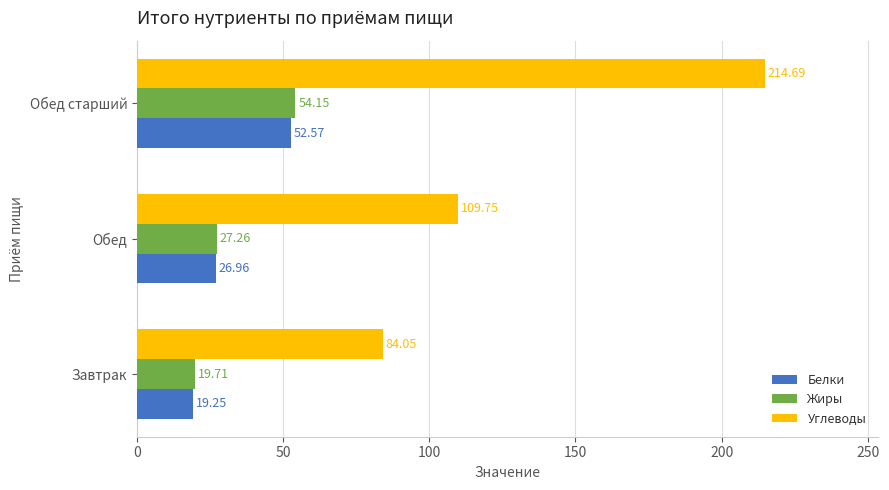

What is the spread (max minus min) of values at Завтрак?

64.8